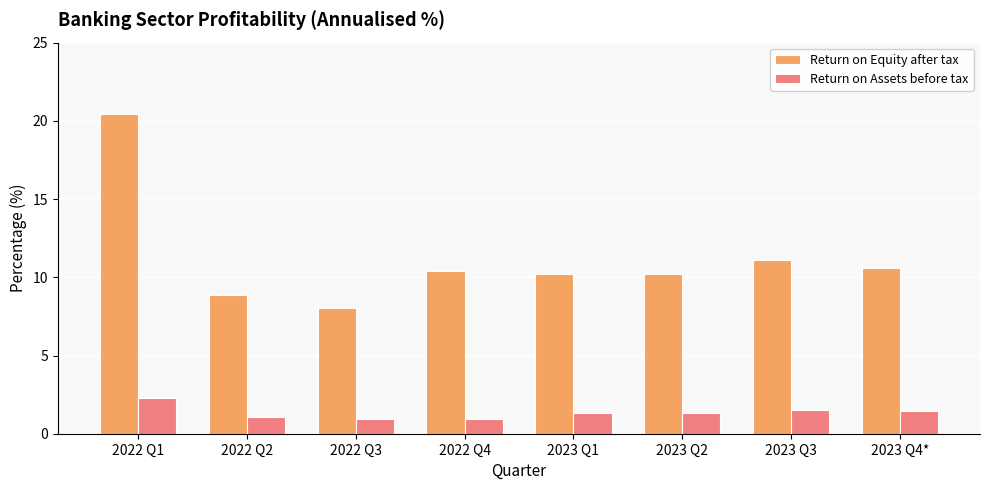

What is the sum of all Return on Equity after tax values?

89.7